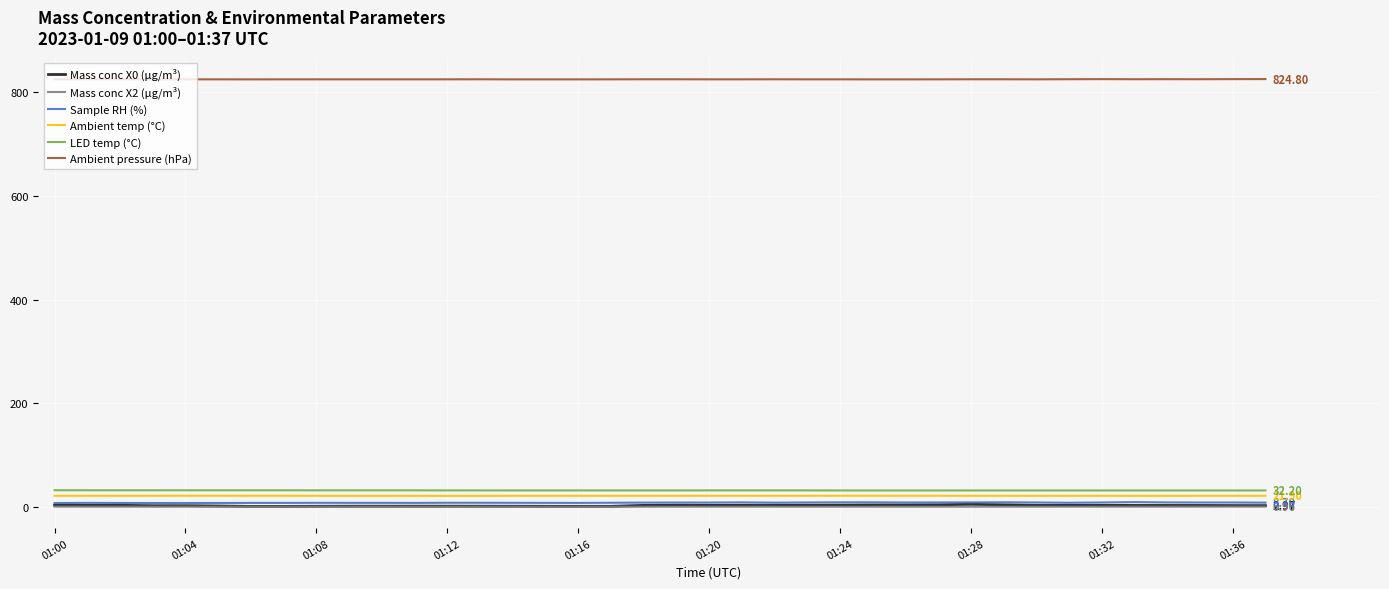

Which series has the largest total across all categories?

Ambient pressure (hPa)